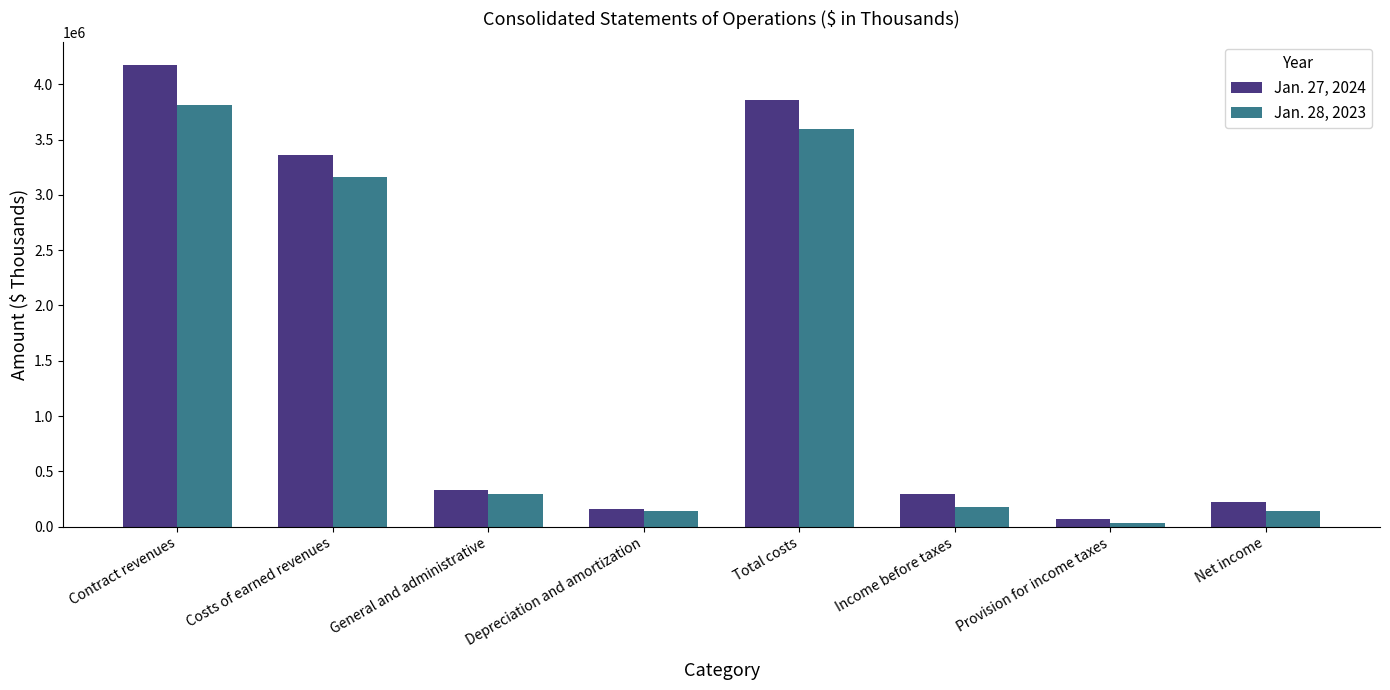

At how many categories does at least one series exceed 1463933?

3